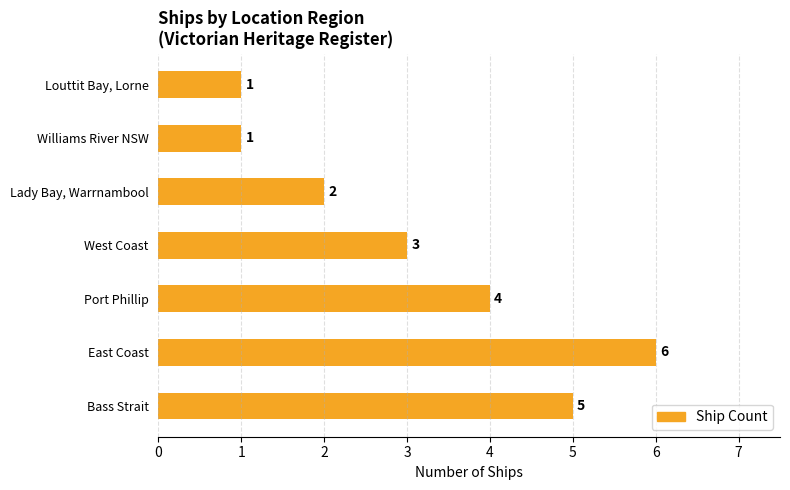

Is it true that the value at Port Phillip is 4?

True